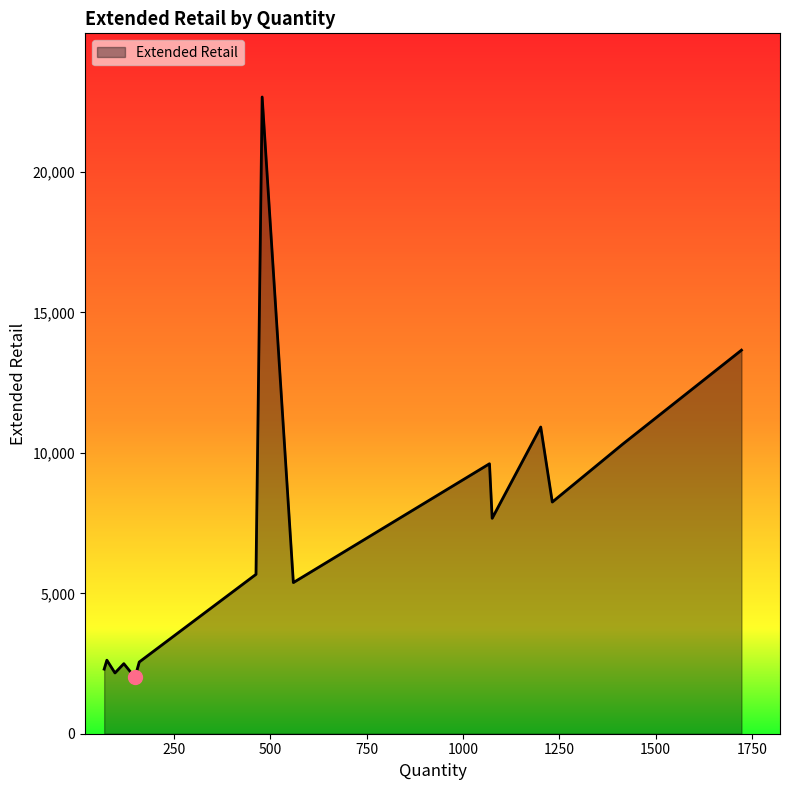

What is the difference between the maximum and minimum values?

20669.7